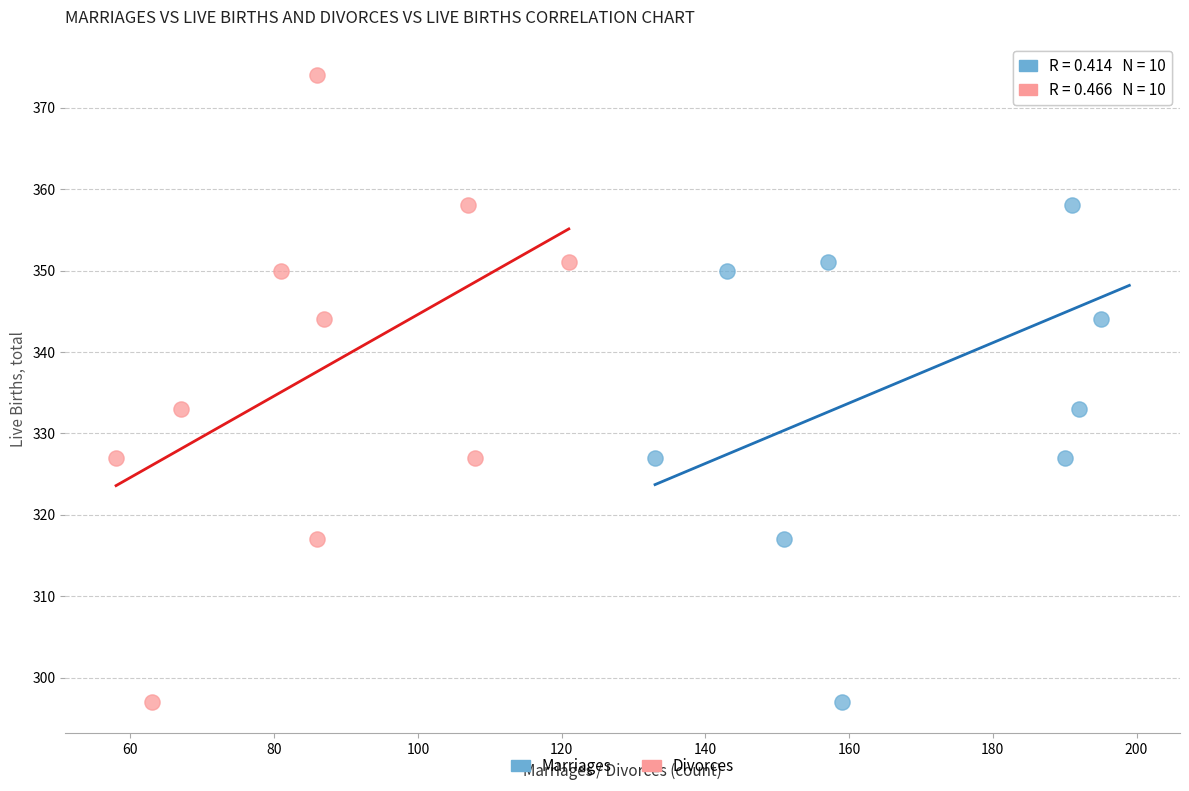

What are all the series names shown in the legend?

Marriages, Divorces